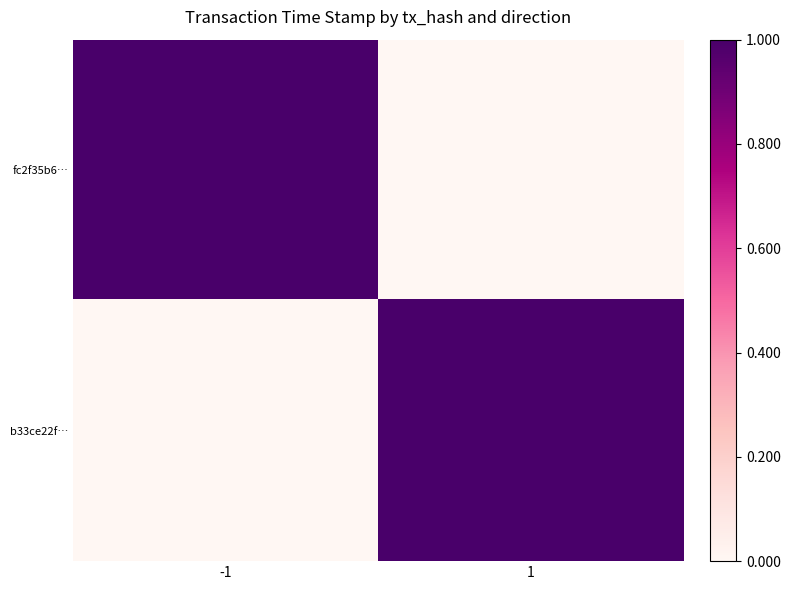

Which has a higher value, -1 or 1?

-1